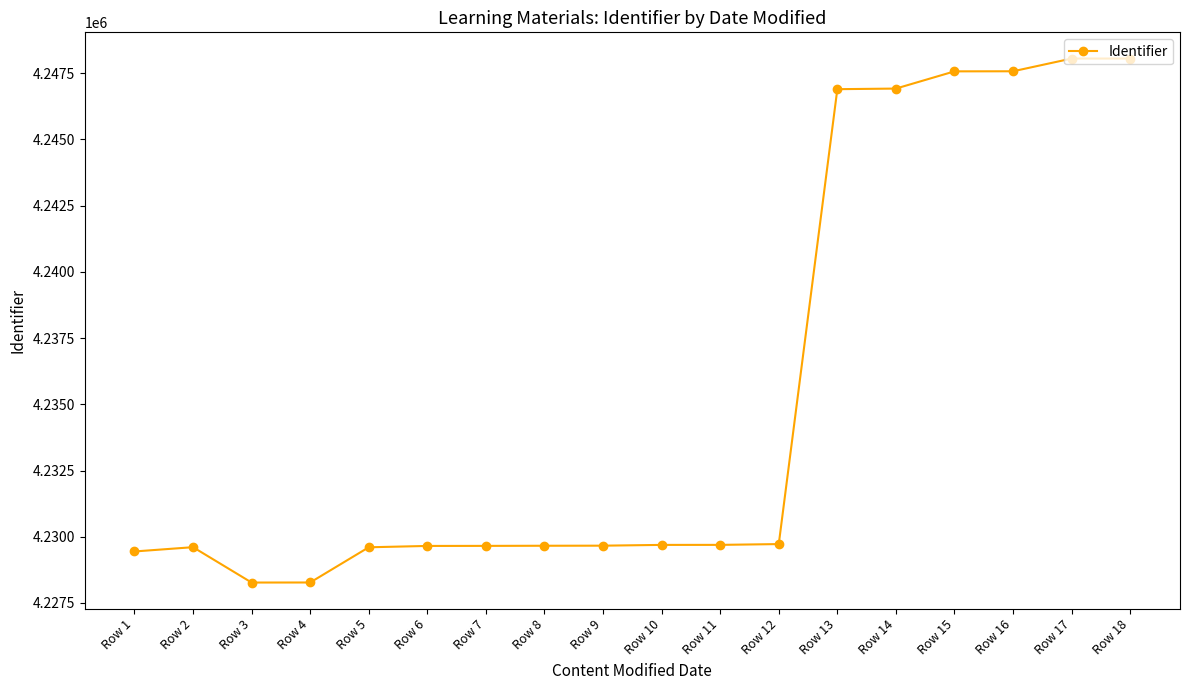

How many data points does each series have?

18